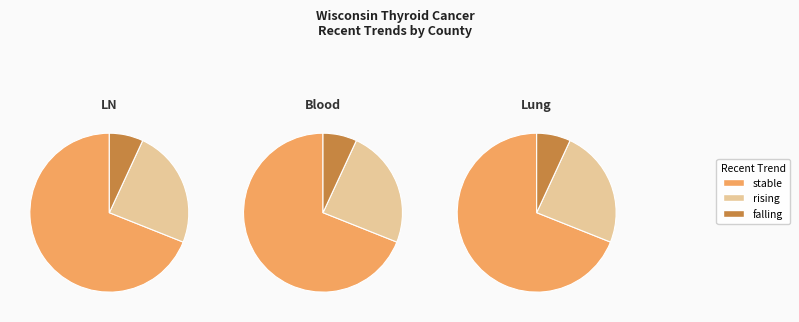

Does any single category account for the majority?

Yes